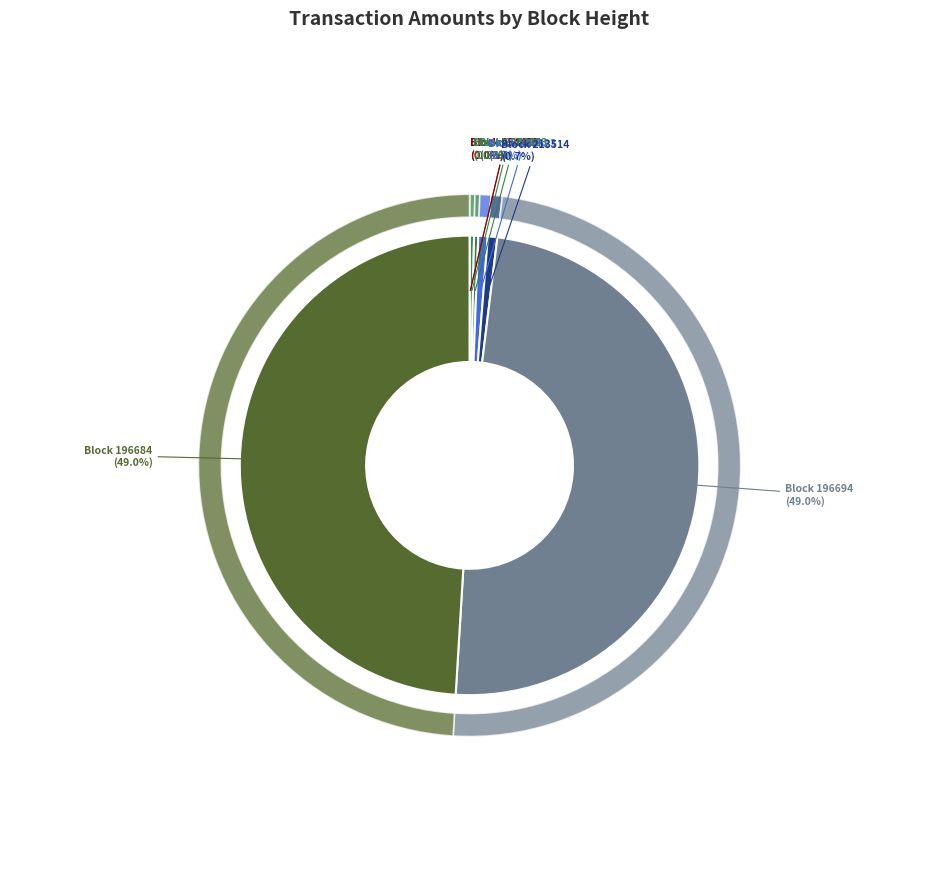

Which has a higher value, 213514 or 213523?

213514